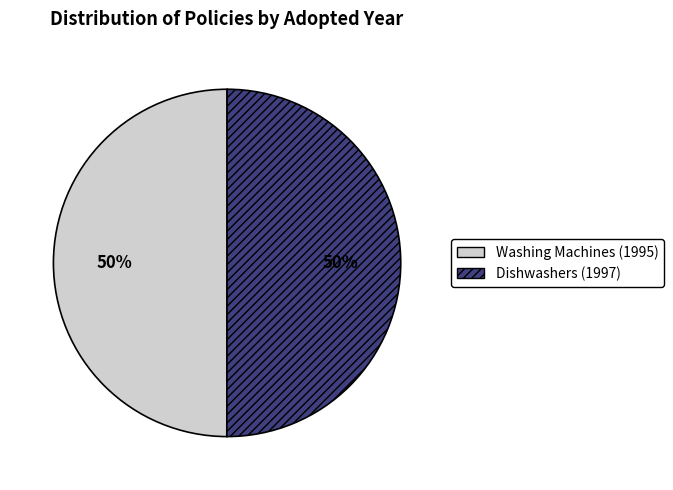

What is the ratio of the value at Dishwashers (1997) to the value at Washing Machines (1995)?

1.0